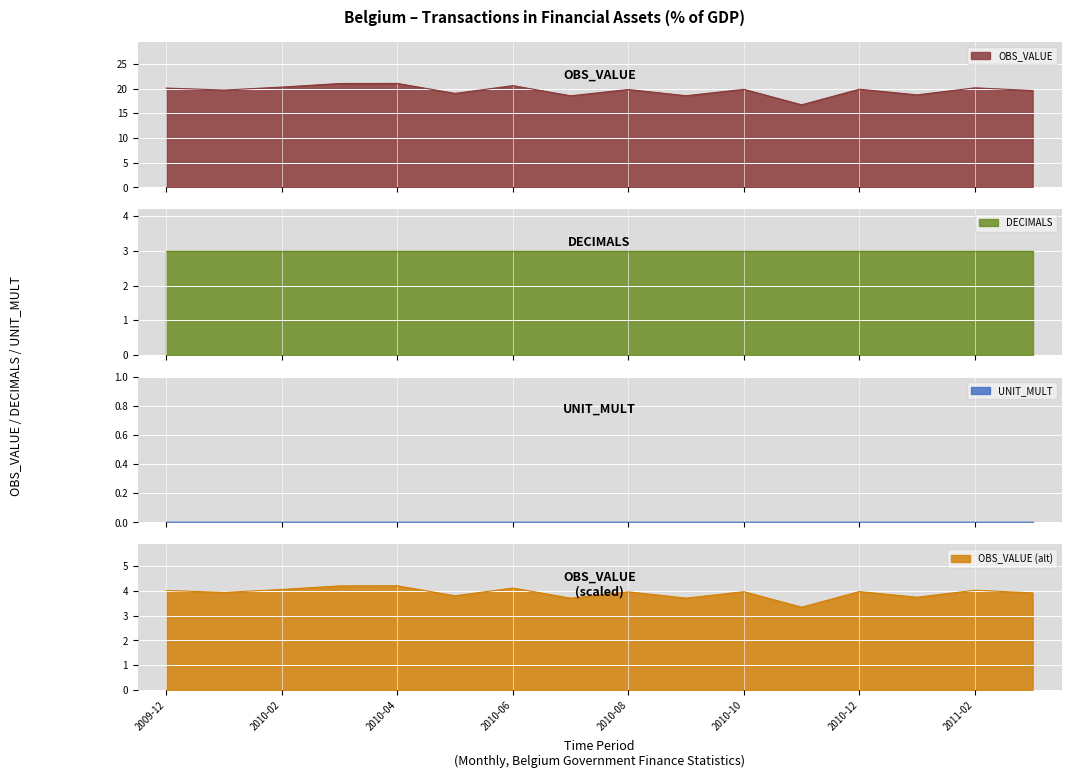

What is the lowest value of the OBS_VALUE series?

16.7